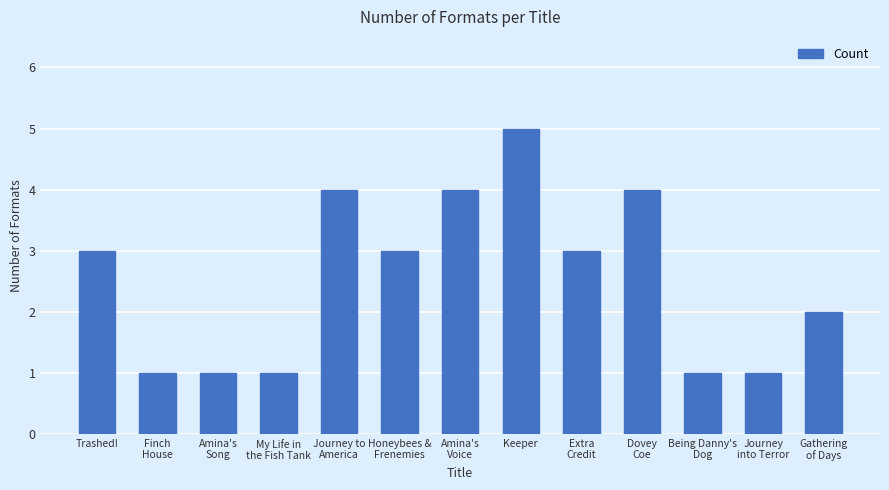

What is the label of the 12th bar from the right?

Finch
House